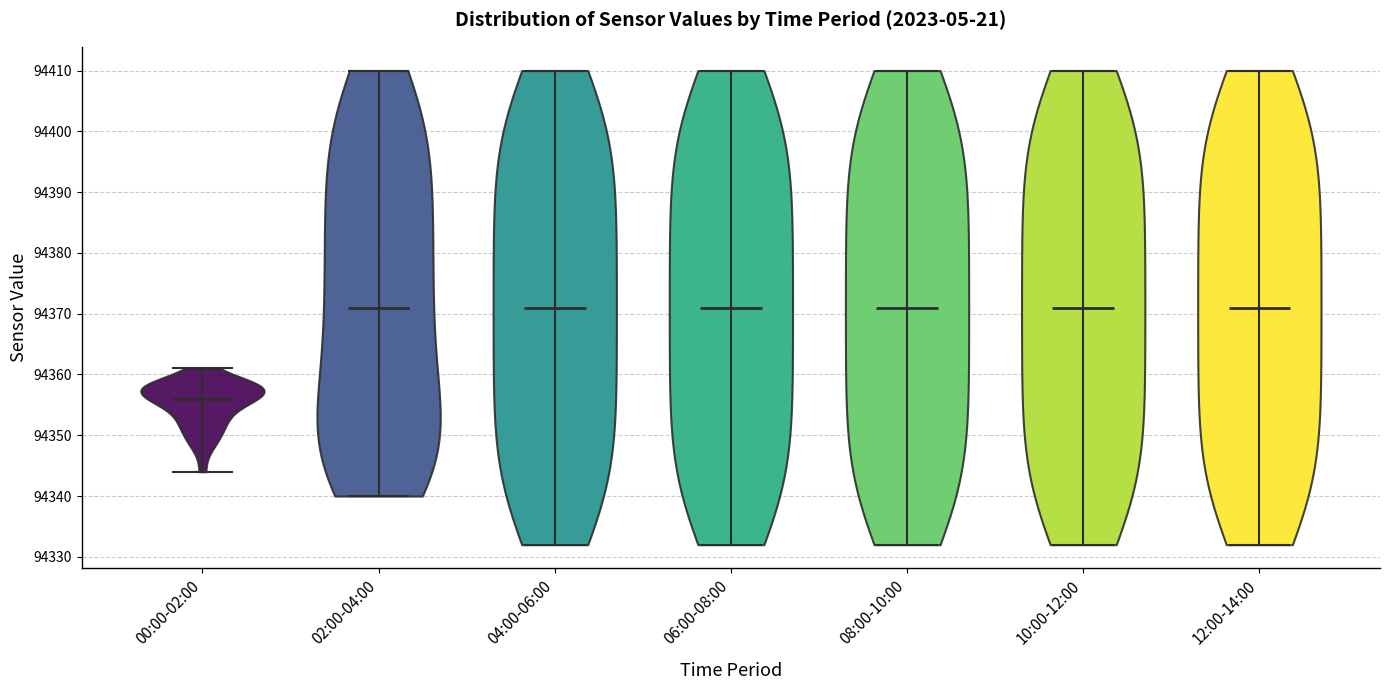

Reading left to right, read every violin against the y-axis: where its median line is, and the lowest and highest points it reaches. The values are not printed on the chart, so give them approximately, as read against the axis.

00:00-02:00: median line 94356, lowest point 94344, highest point 94361
02:00-04:00: median line 94371, lowest point 94340, highest point 94410
04:00-06:00: median line 94371, lowest point 94332, highest point 94410
06:00-08:00: median line 94371, lowest point 94332, highest point 94410
08:00-10:00: median line 94371, lowest point 94332, highest point 94410
10:00-12:00: median line 94371, lowest point 94332, highest point 94410
12:00-14:00: median line 94371, lowest point 94332, highest point 94410